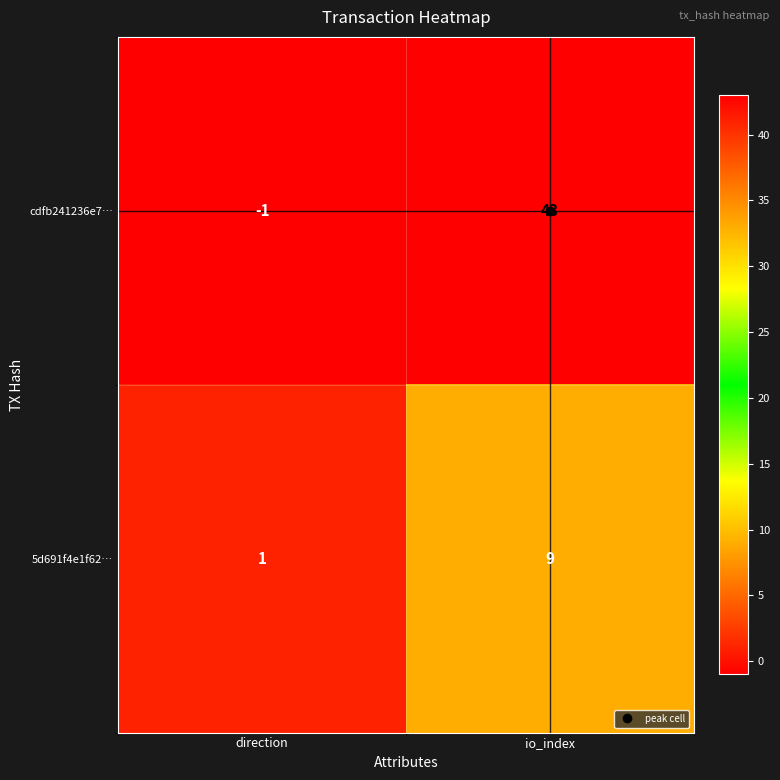

How many data points does each series have?

2